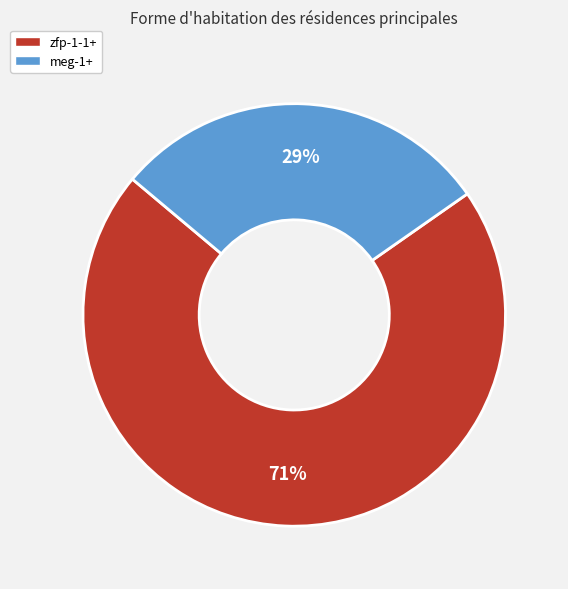

Rank the categories by value from lowest to highest.

meg-1+, zfp-1-1+